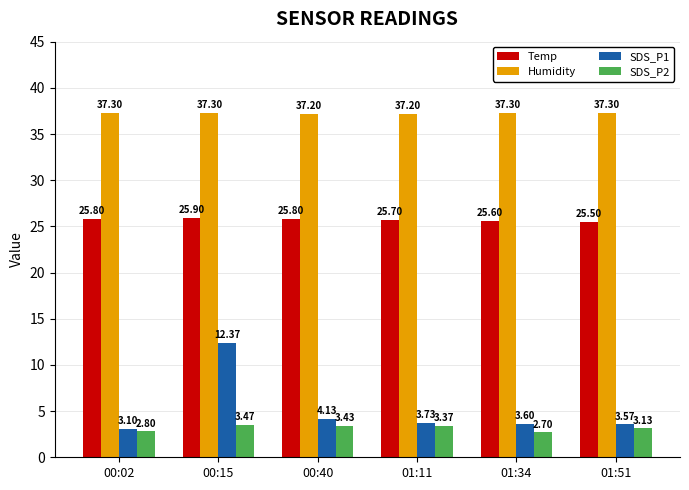

Which series has the largest total across all categories?

Humidity